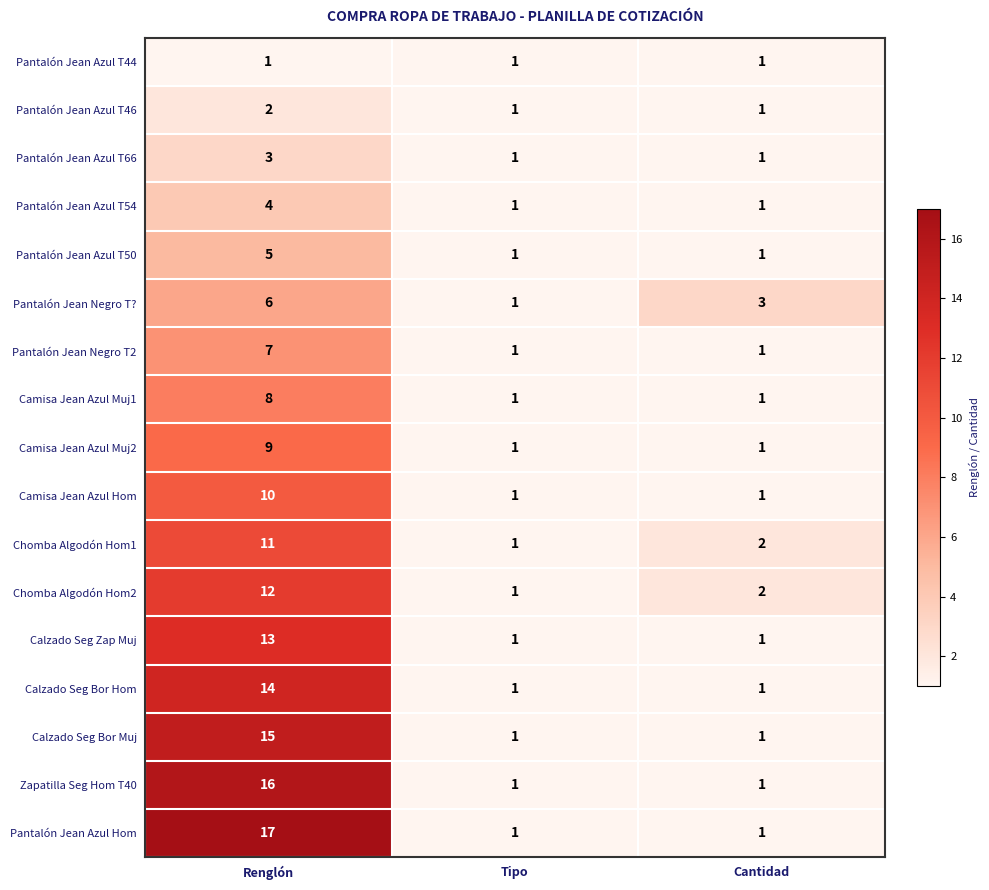

Rank the series at Renglón from highest to lowest value.

Pantalón Jean Azul Hom, Zapatilla Seg Hom T40, Calzado Seg Bor Muj, Calzado Seg Bor Hom, Calzado Seg Zap Muj, Chomba Algodón Hom2, Chomba Algodón Hom1, Camisa Jean Azul Hom, Camisa Jean Azul Muj2, Camisa Jean Azul Muj1, Pantalón Jean Negro T2, Pantalón Jean Negro T?, Pantalón Jean Azul T50, Pantalón Jean Azul T54, Pantalón Jean Azul T66, Pantalón Jean Azul T46, Pantalón Jean Azul T44